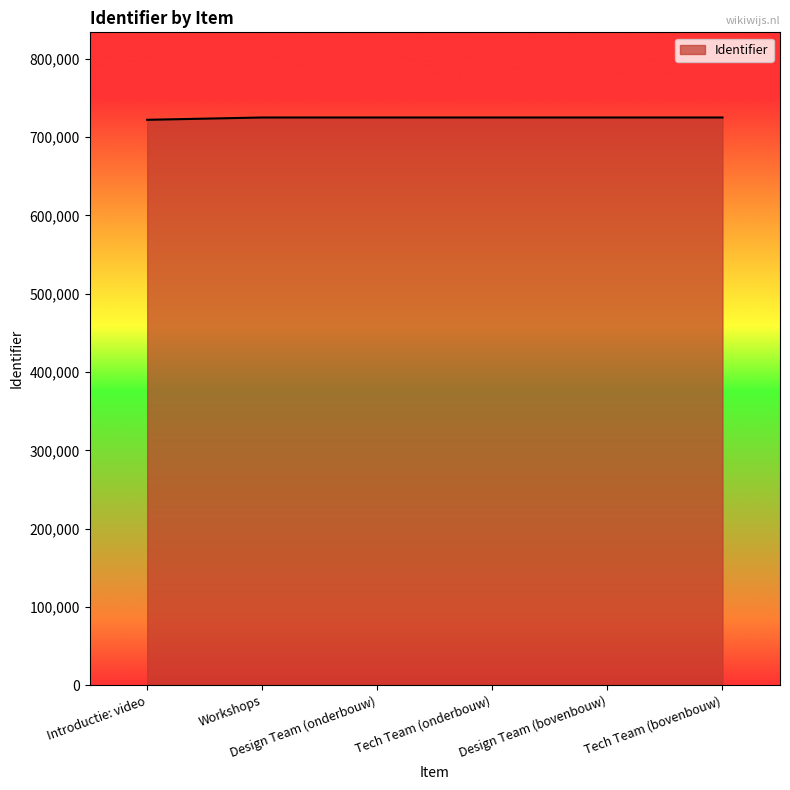

The value at Tech Team (bovenbouw) is 725182. True or false?

True